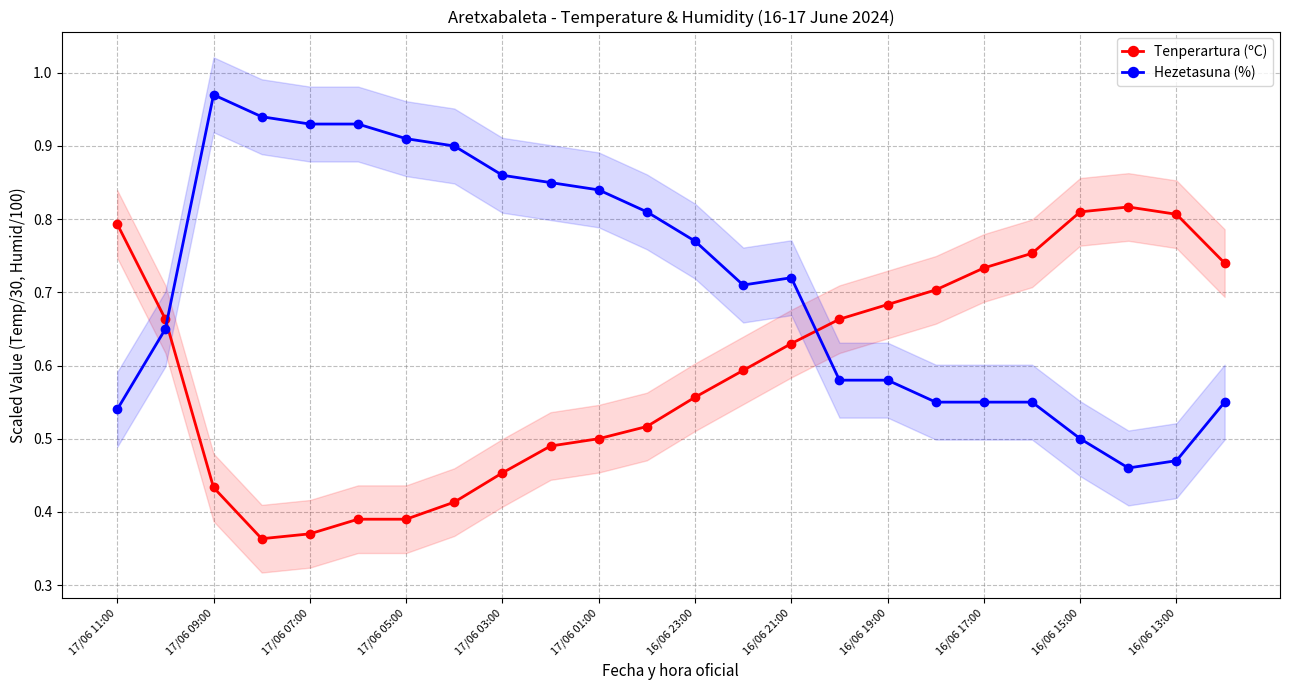

What is the highest value of the Tenperartura (ºC) series?

0.8